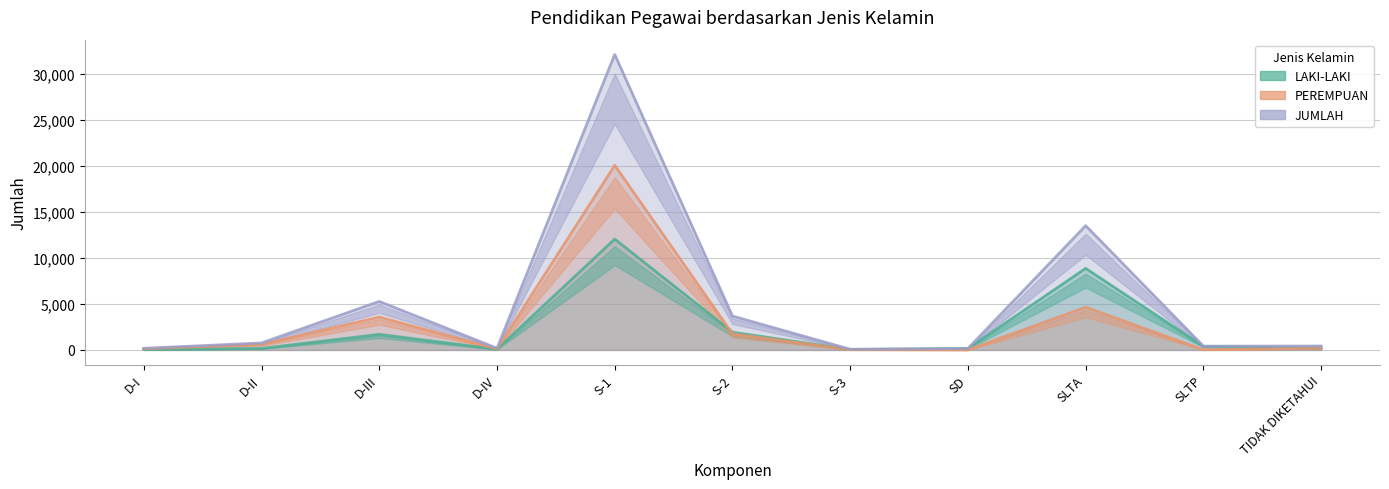

How many lines are shown in the chart?

3